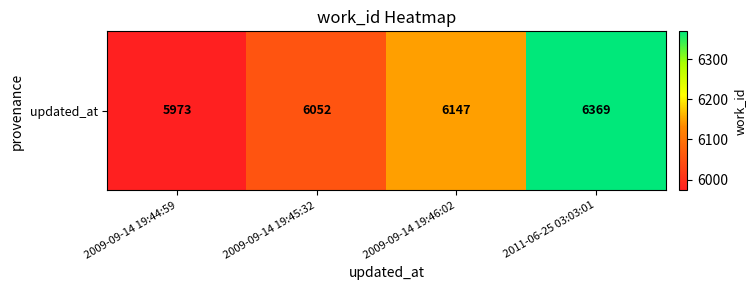

List the labels in order of value, largest first.

2011-06-25 03:03:01, 2009-09-14 19:46:02, 2009-09-14 19:45:32, 2009-09-14 19:44:59